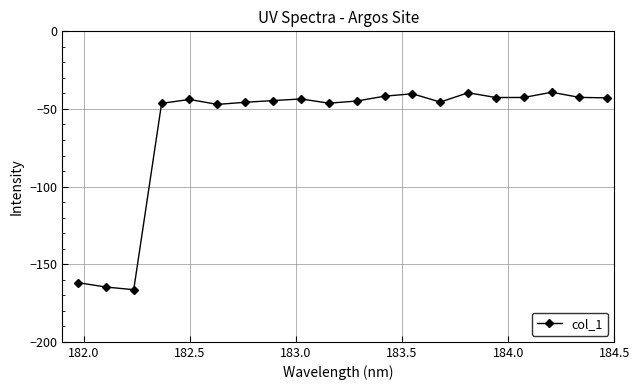

What is the minimum value shown in the chart?

-166.4